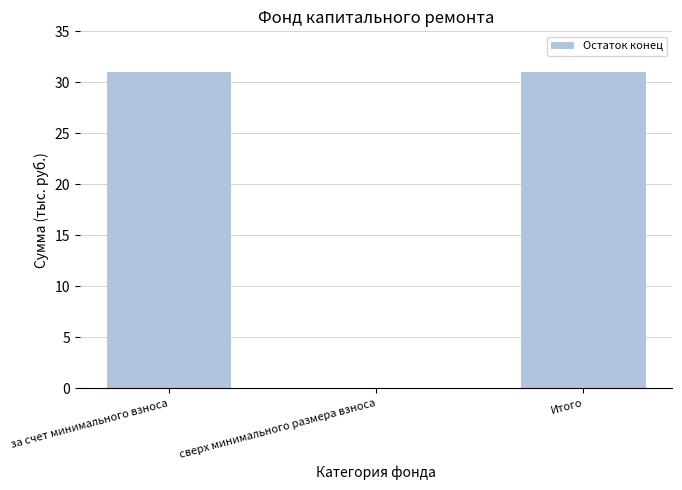

What is the sum of all values?

61.9